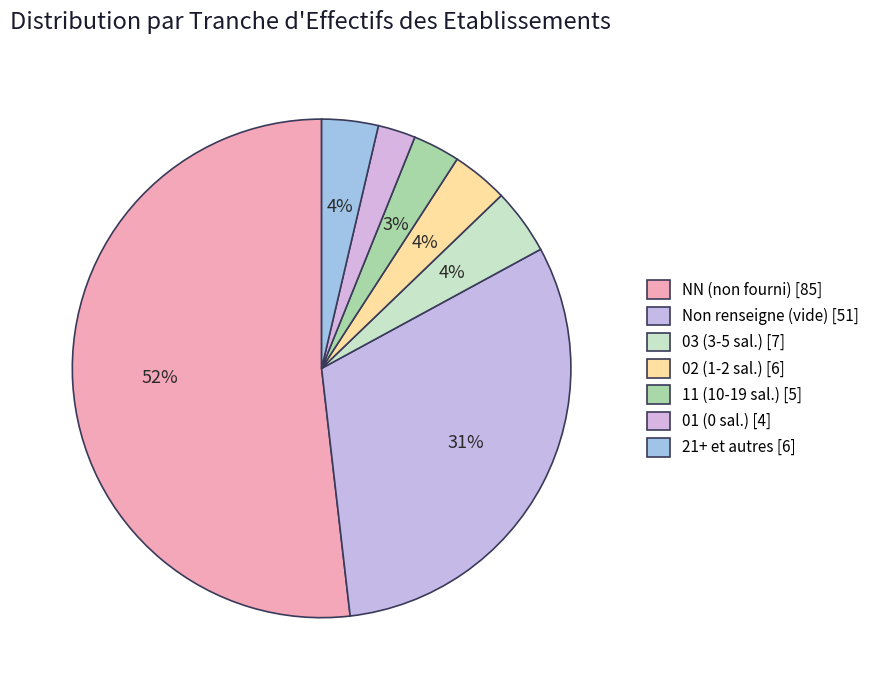

How many slices are in this pie chart?

7